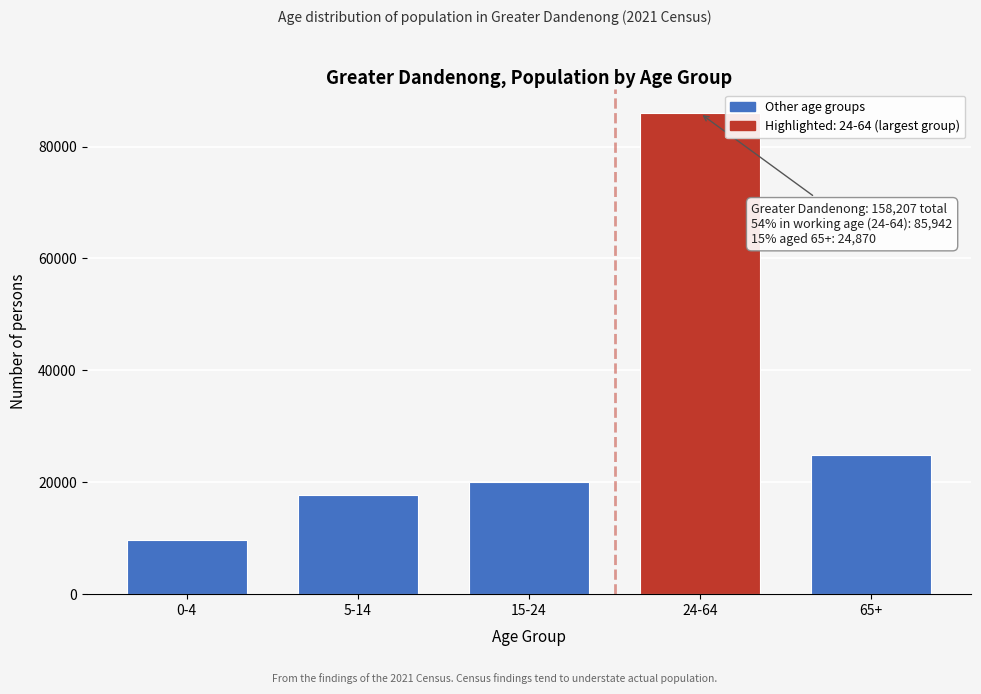

Reading left to right, what are all the values shown in this chart?

0-4=9620	5-14=17788	15-24=19987	24-64=85942	65+=24870